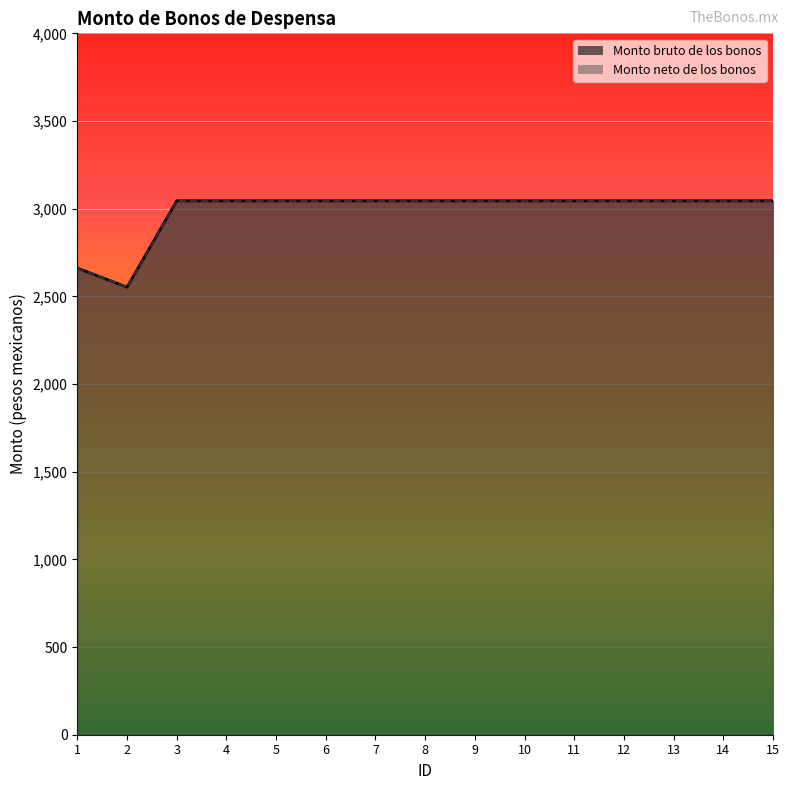

Which series has the largest total across all categories?

Monto bruto de los bonos